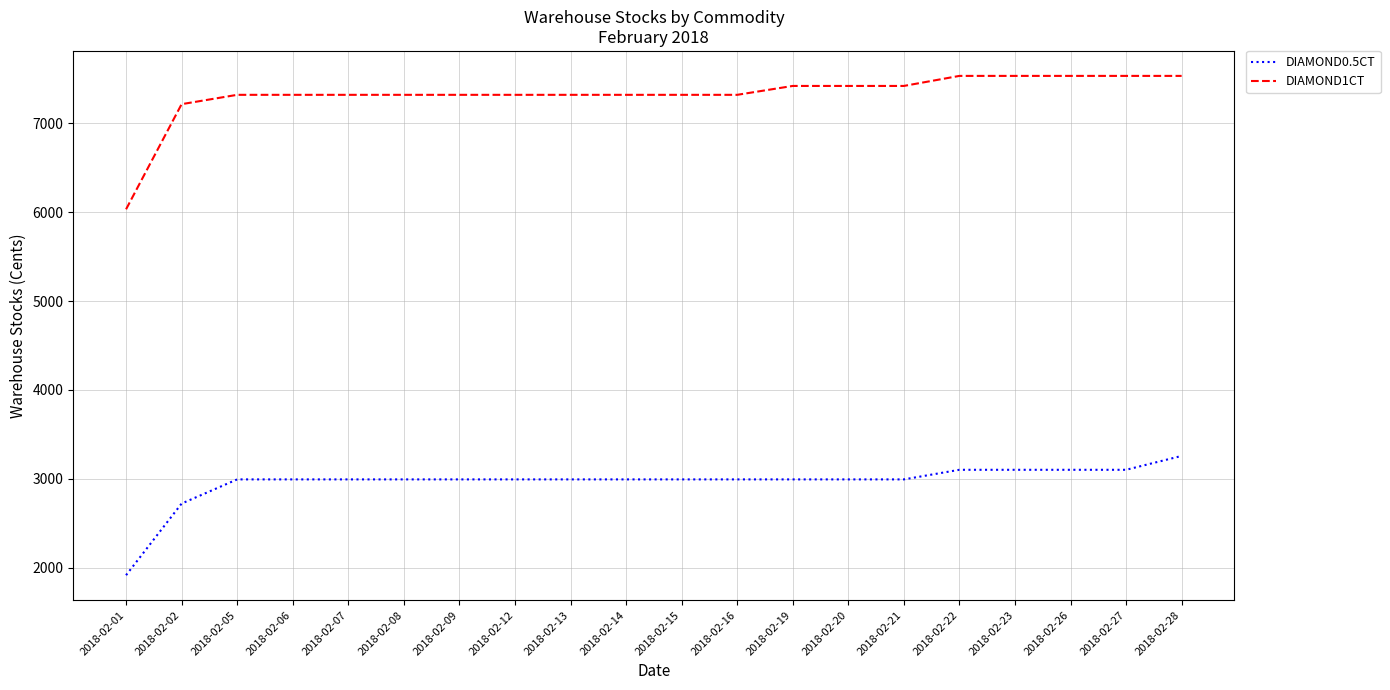

What is the difference between the maximum and minimum values in the DIAMOND1CT series?

1501